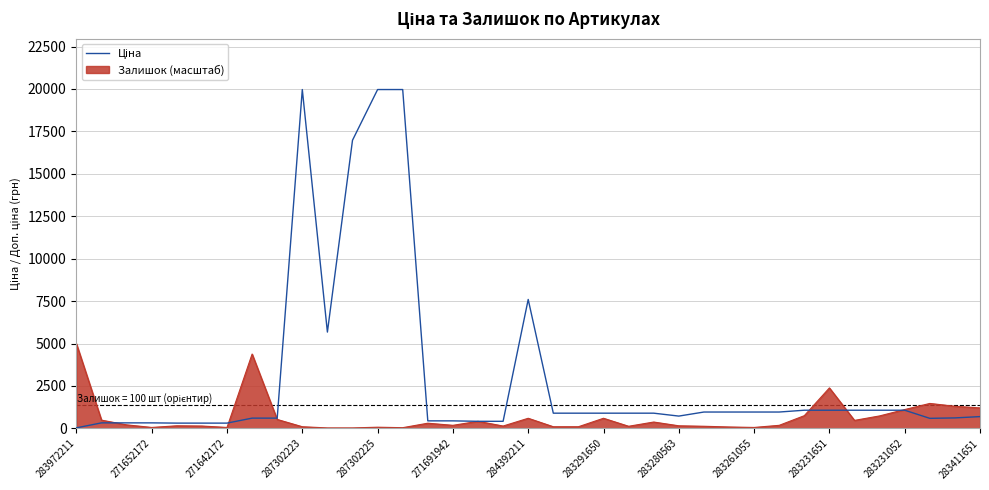

What is the smallest value displayed?

27.7